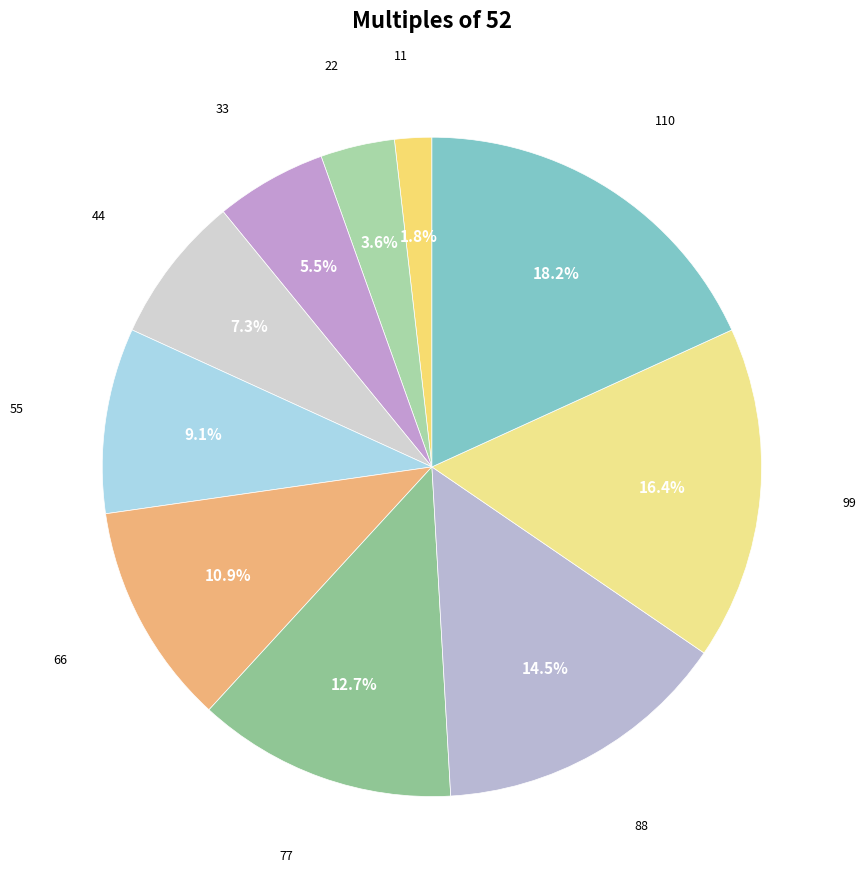

To the nearest percent, what is the difference between the largest and smallest slice percentages?

16%